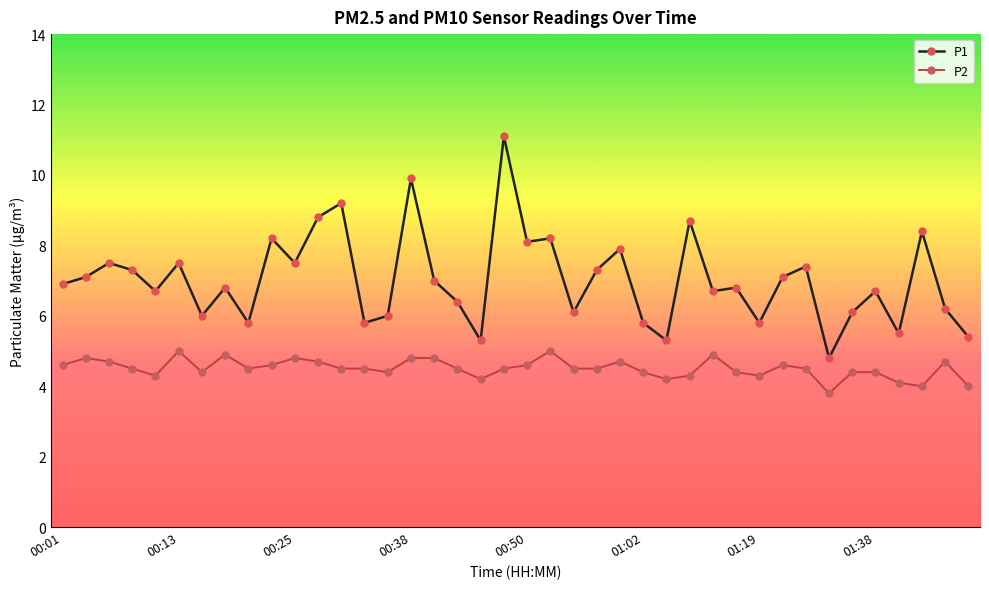

True or false: P2 has more than 2 interior local peaks.

True